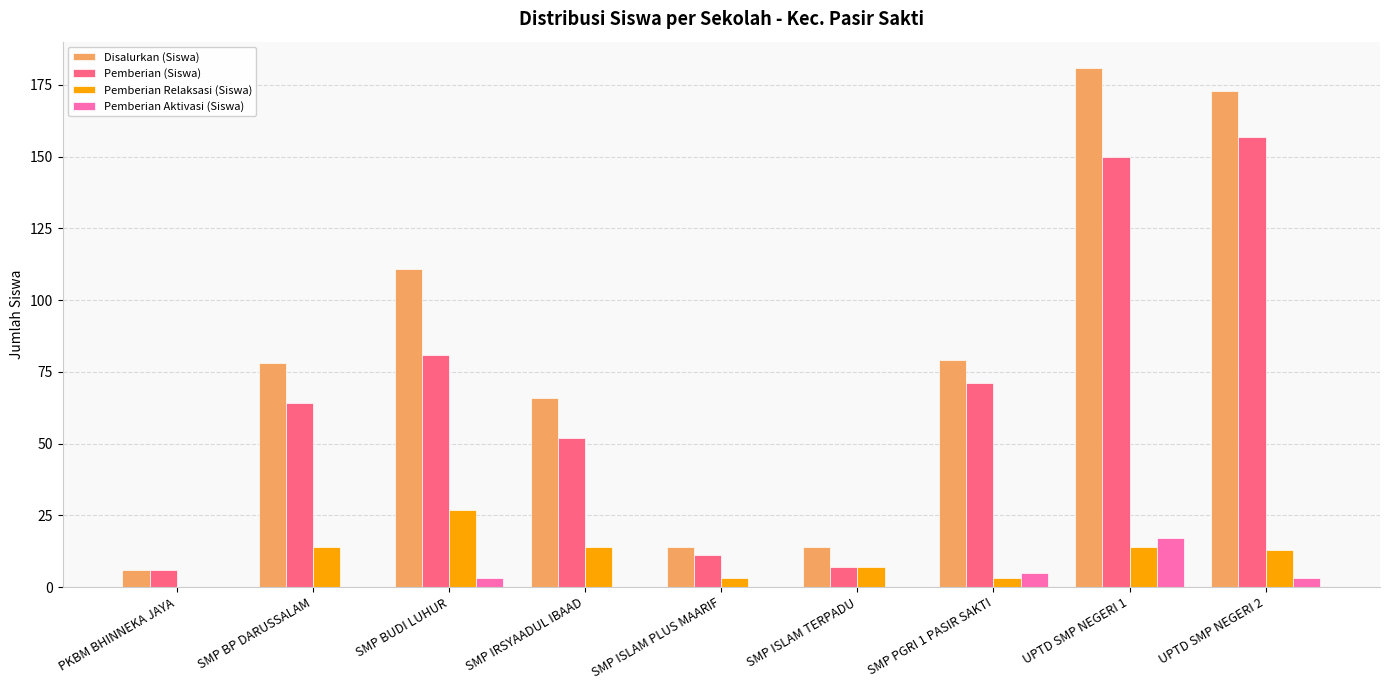

What is the approximate value of Pemberian (Siswa) at SMP ISLAM TERPADU?

7